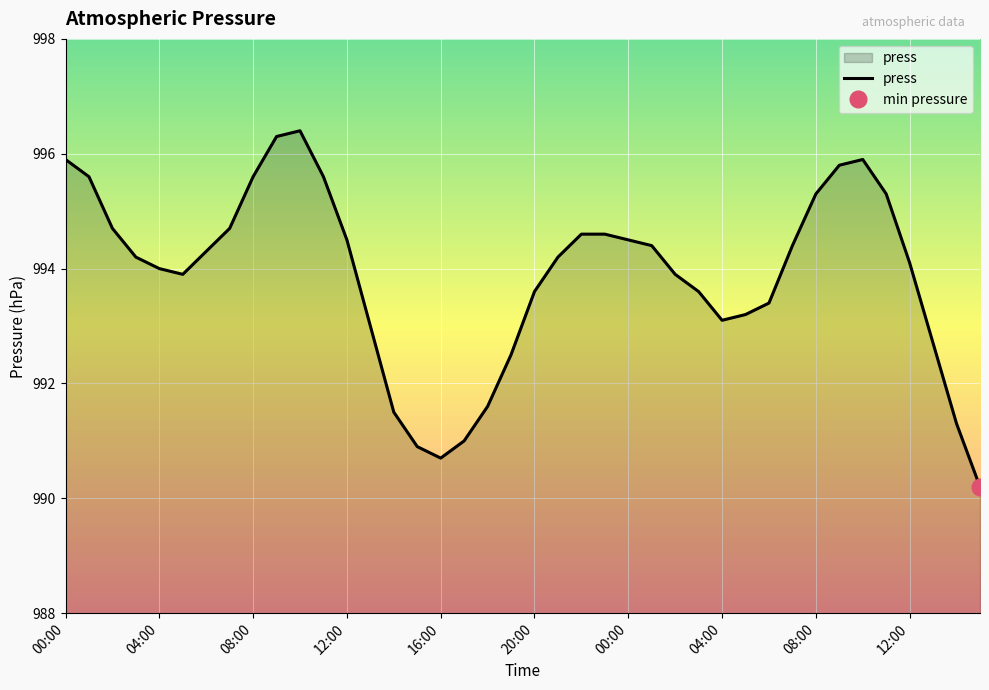

What is the value of the 20th point from the left?

992.5